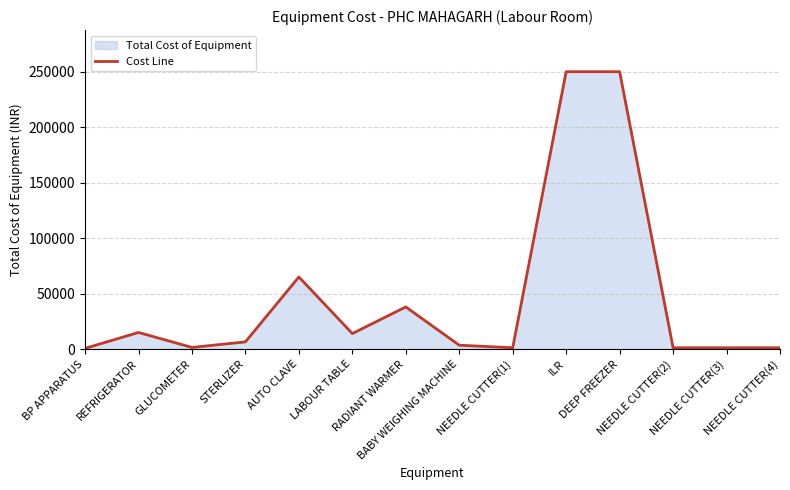

Rank the categories by value from highest to lowest.

ILR, DEEP FREEZER, AUTO CLAVE, RADIANT WARMER, REFRIGERATOR, LABOUR TABLE, STERLIZER, BABY WEIGHING MACHINE, GLUCOMETER, NEEDLE CUTTER(1), NEEDLE CUTTER(2), NEEDLE CUTTER(3), NEEDLE CUTTER(4), BP APPARATUS